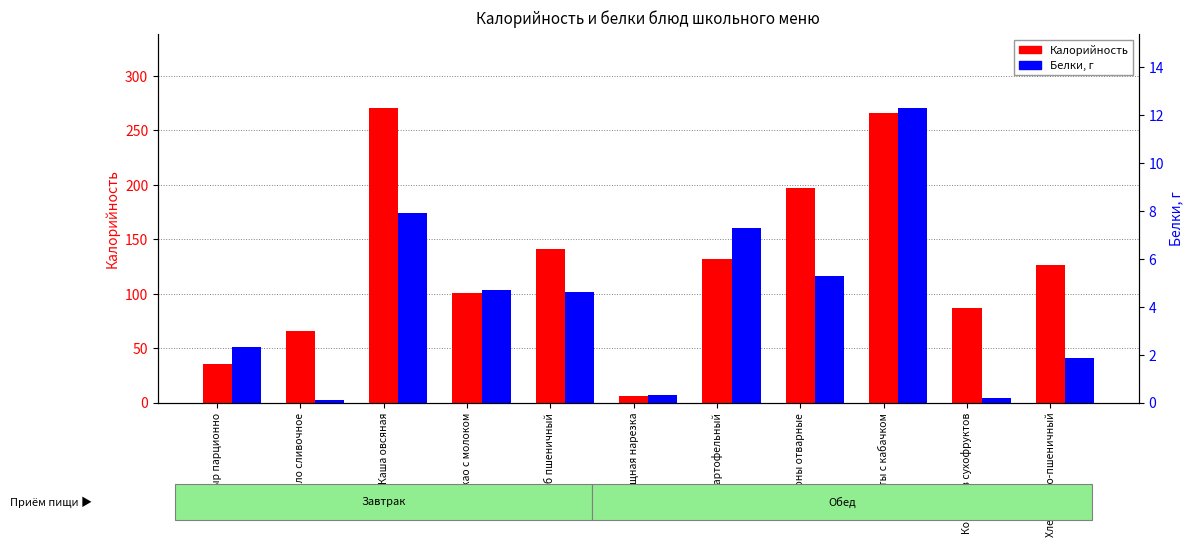

At which label does Белки, г reach its minimum?

Масло сливочное